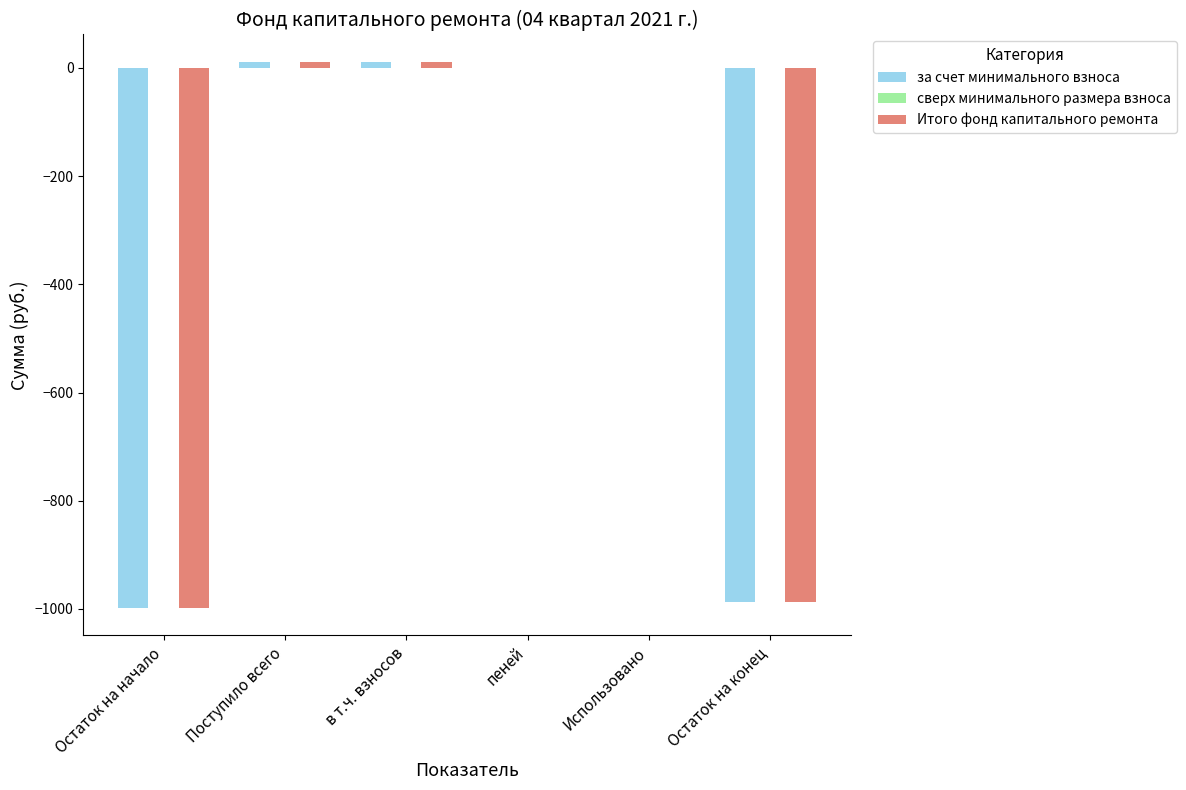

How many data points does each series have?

6